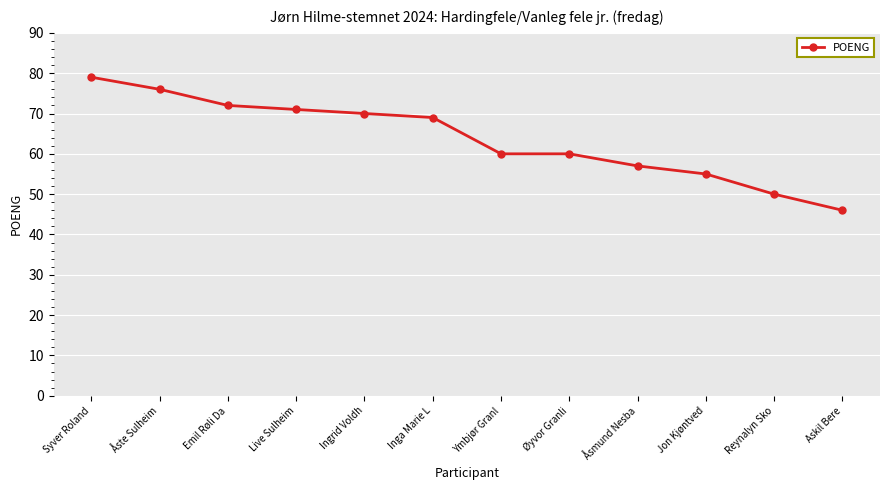

What is the approximate value at Reynalyn Sko?

50